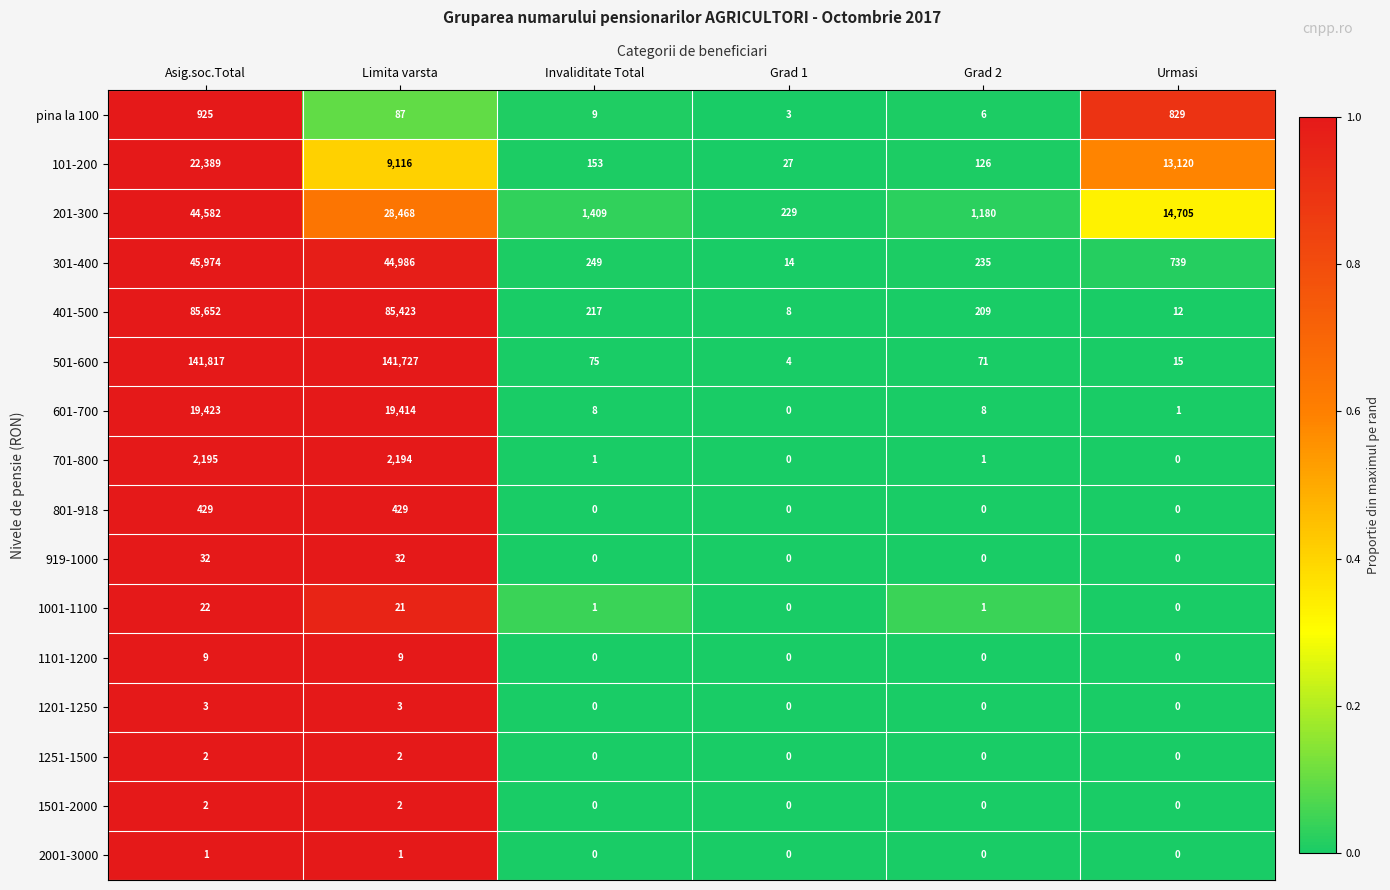

Which label corresponds to the largest value in the chart?

Asig.soc.Total